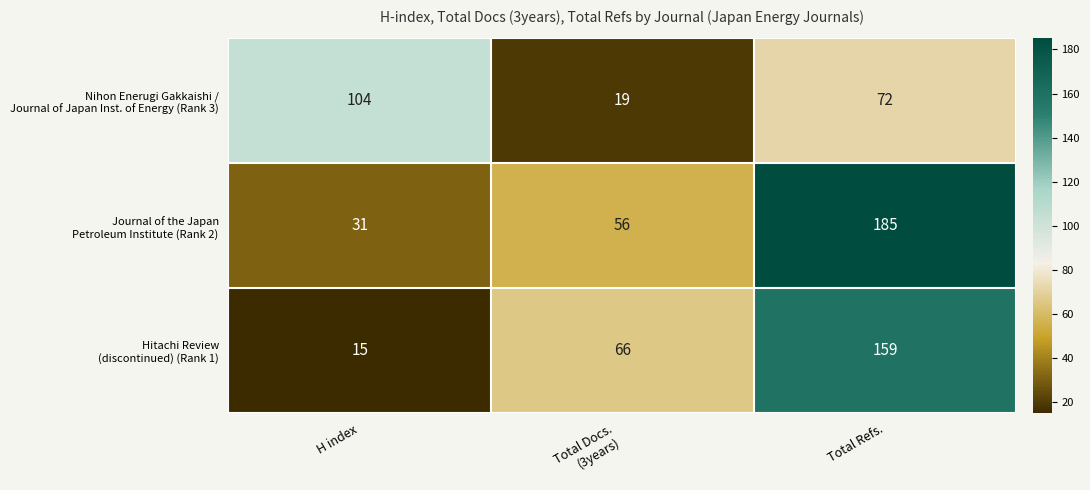

What is the total value across all series at Total Refs.?

416